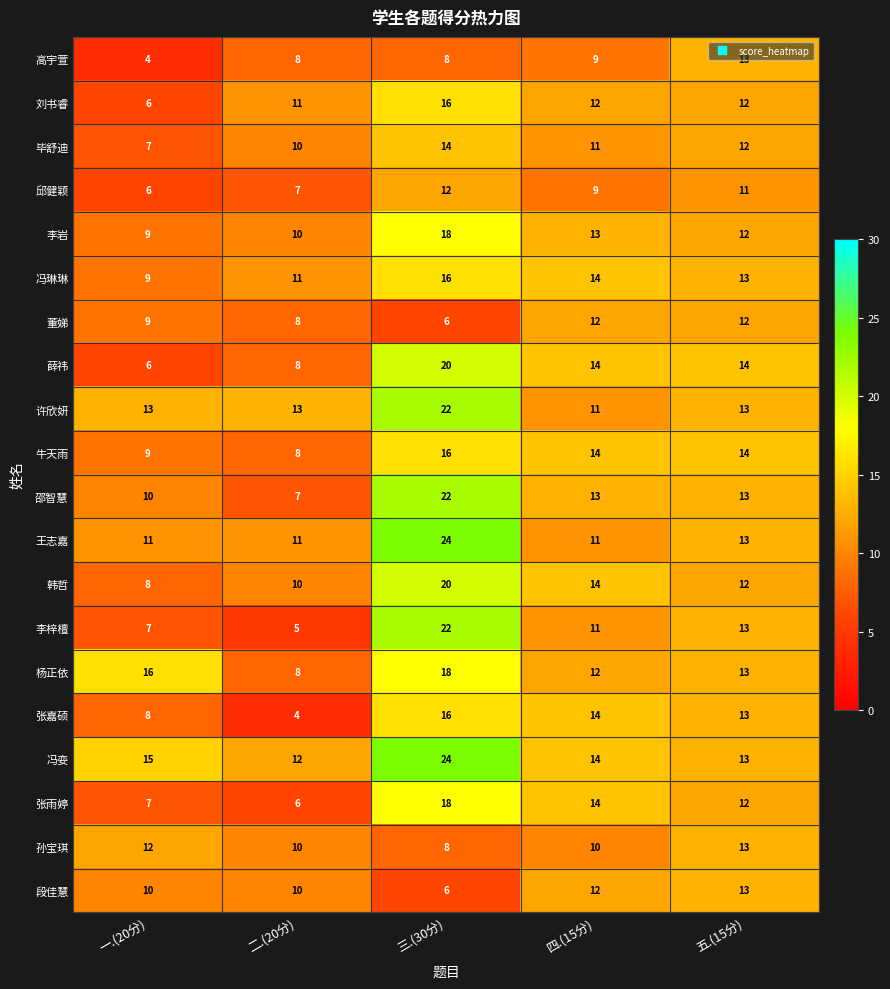

Which series has the largest range (max minus min)?

李梓檀